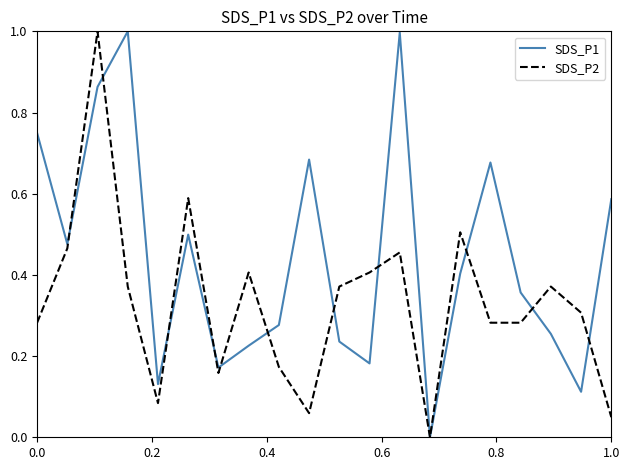

Which series has the largest total across all categories?

SDS_P1